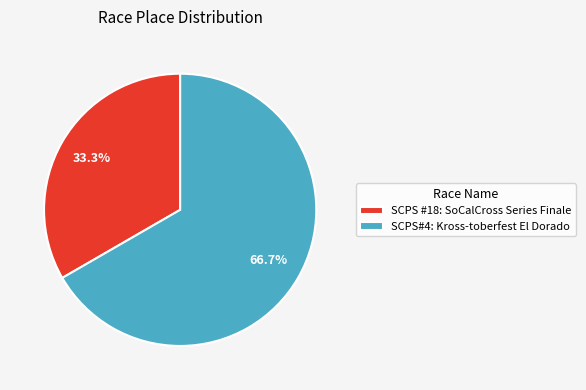

What percentage is NOT represented by SCPS #18: SoCalCross Series Finale?

66.7%